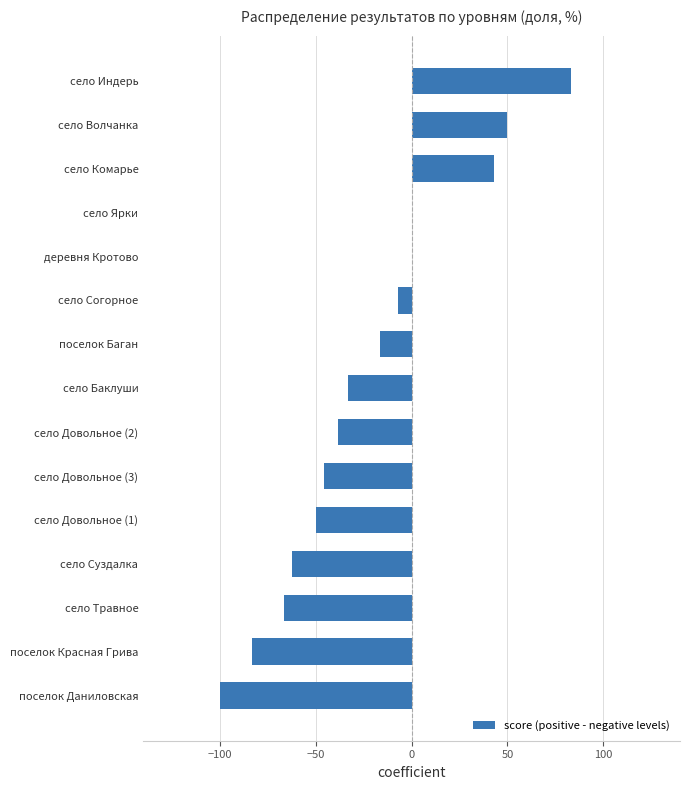

What is the sum of all values?

-328.0